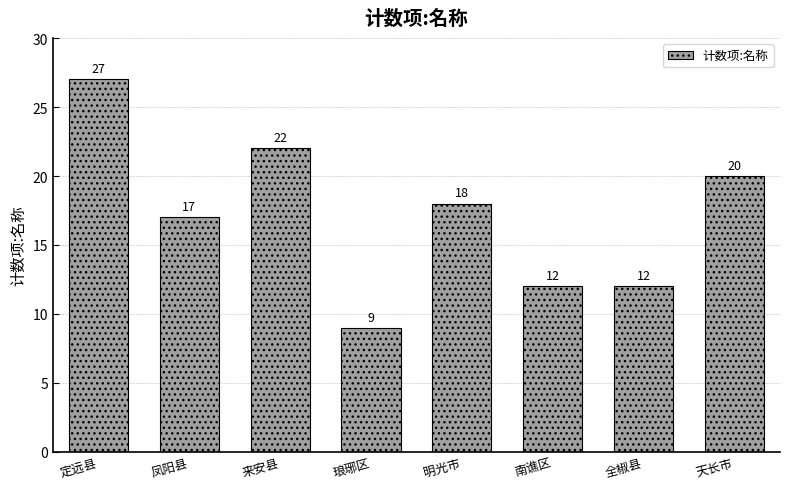

Reading left to right, transcribe all the data shown in this chart.

27	17	22	9	18	12	12	20